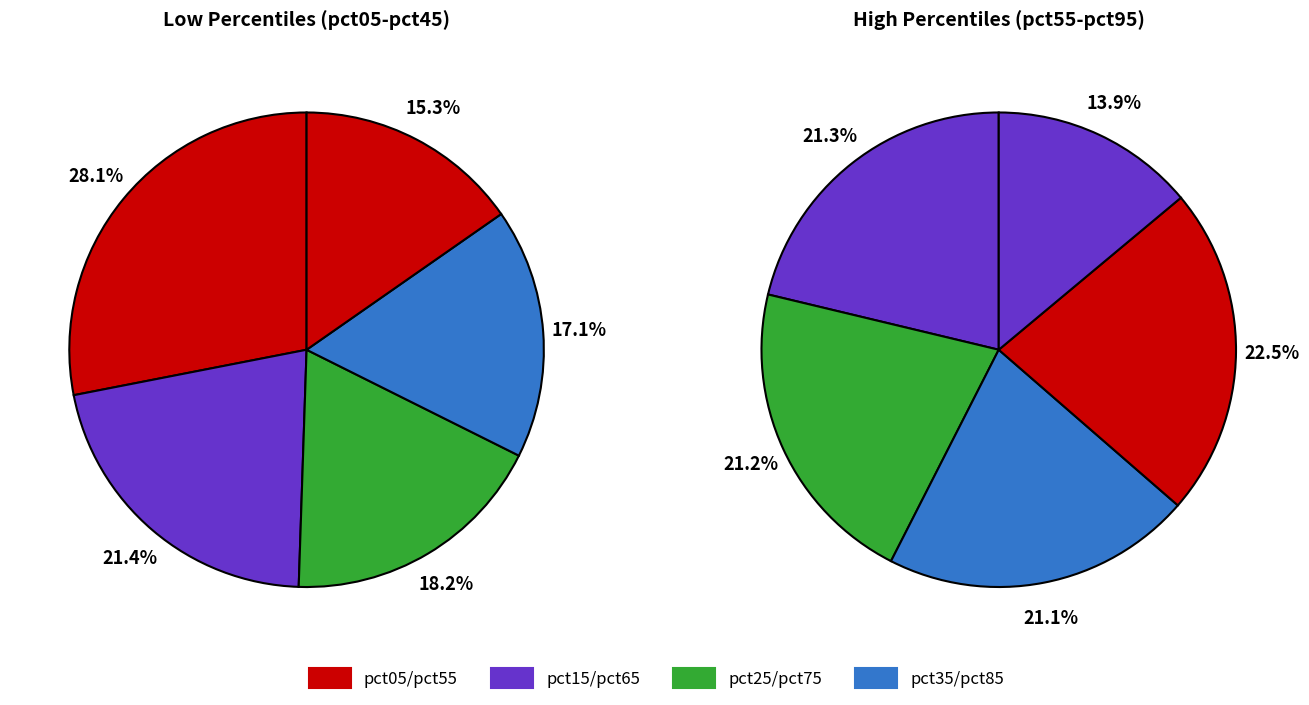

Is there a majority slice in this chart?

No